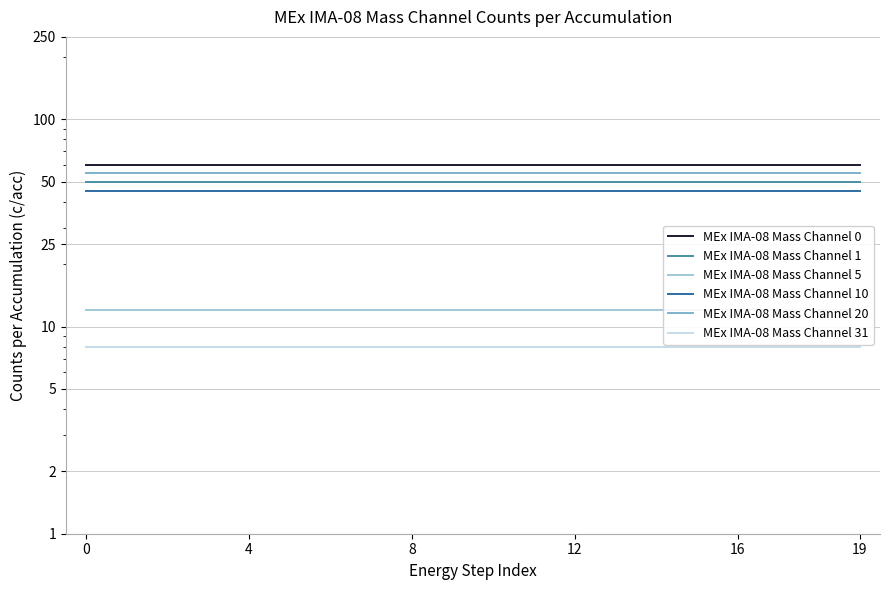

What is the difference between the highest and lowest values at 18?

52